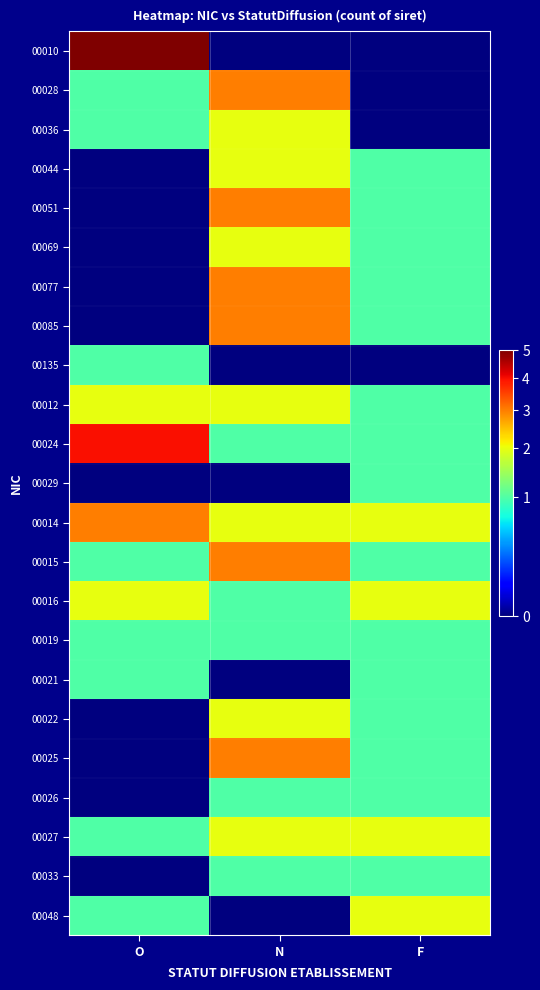

Between O and F, which is larger?

O